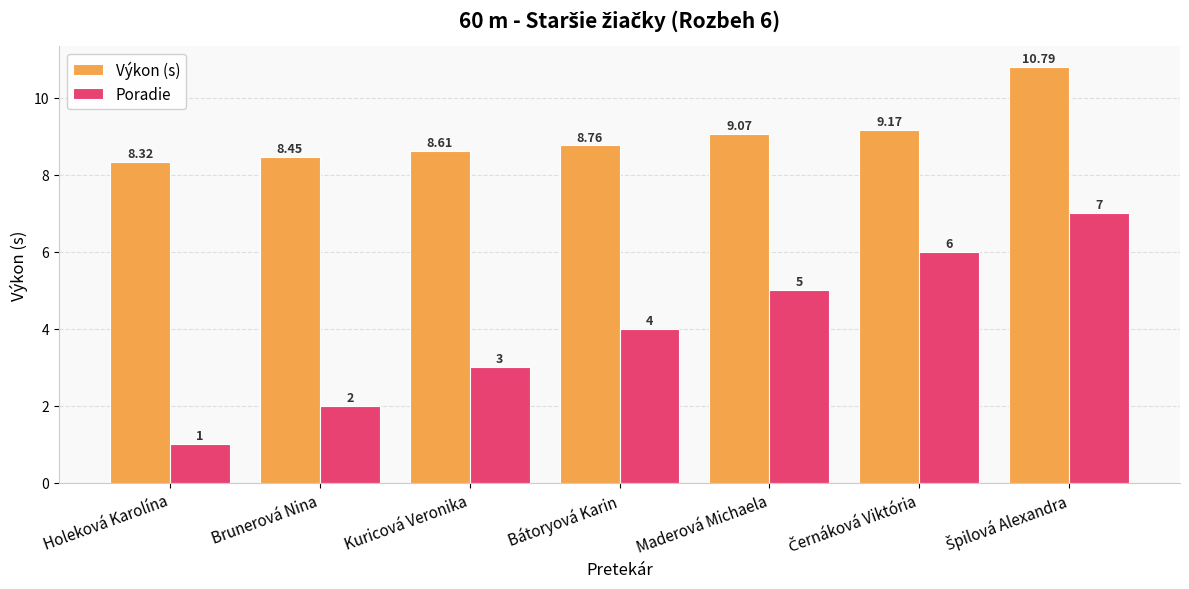

What is the maximum value for Poradie?

7.0